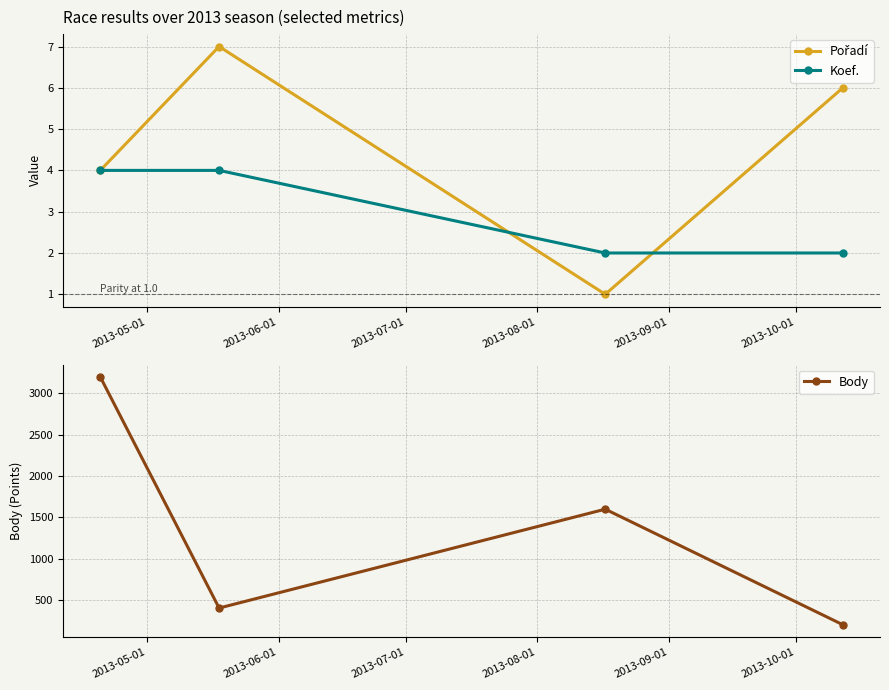

How many lines are shown in the chart?

3